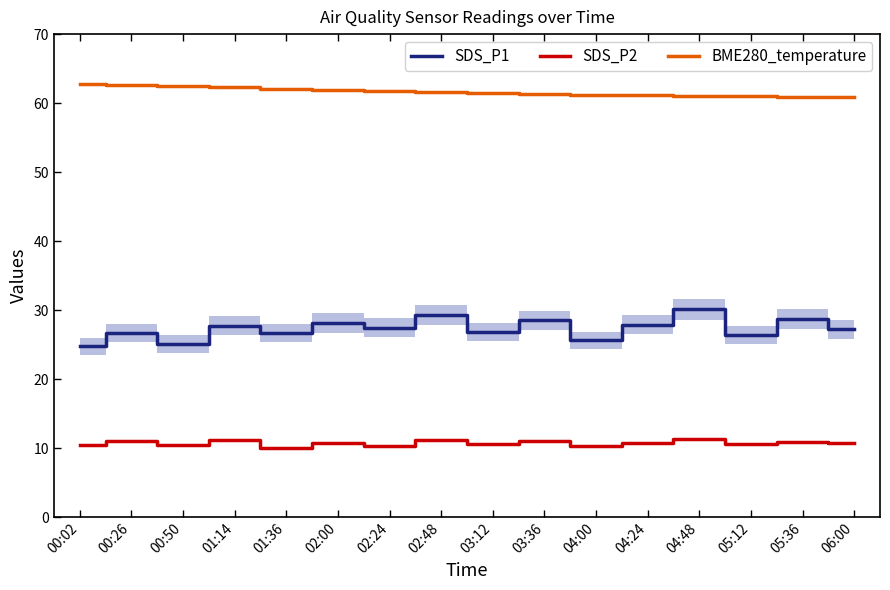

What is the minimum value shown in the chart?

10.0